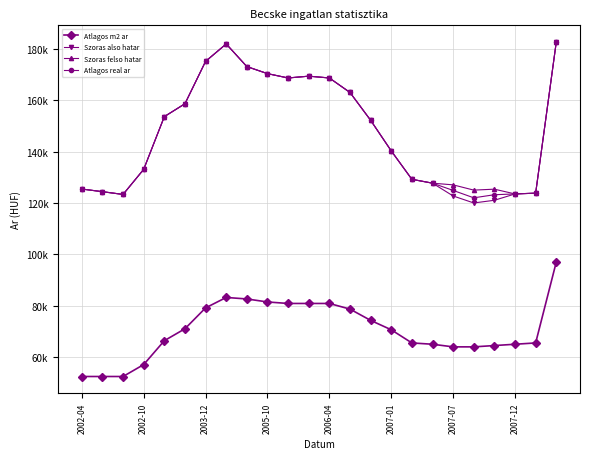

Which series has the largest range (max minus min)?

Szoras also hatar